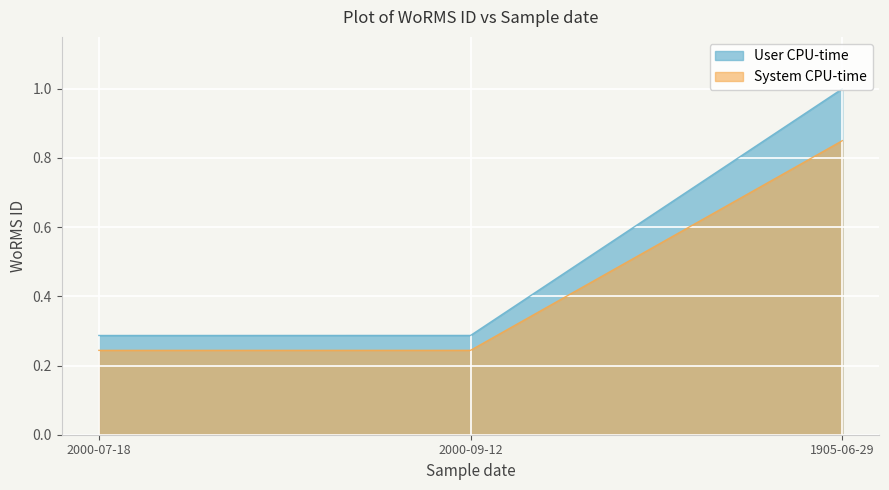

At how many categories does at least one series exceed 0?

3